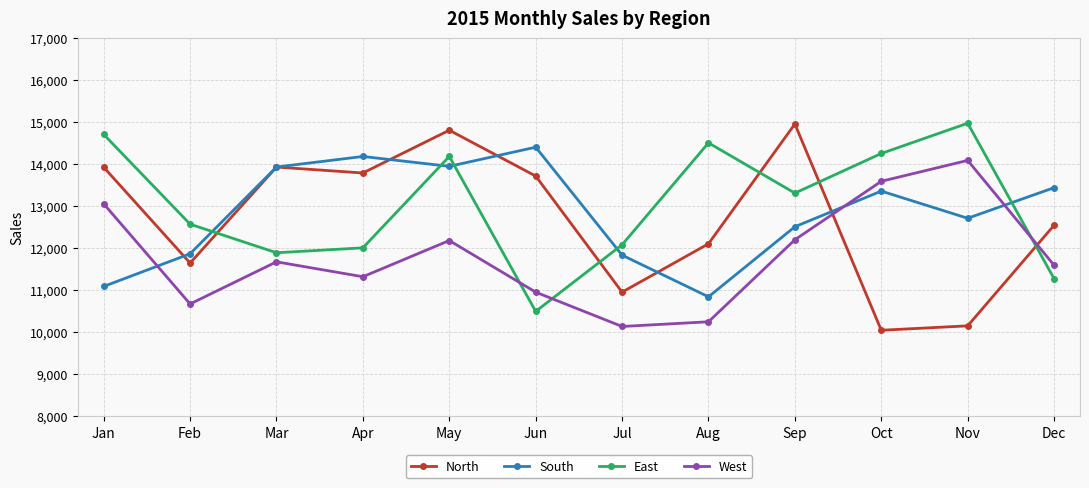

What is the sum of the West values at Mar and Feb?

22347